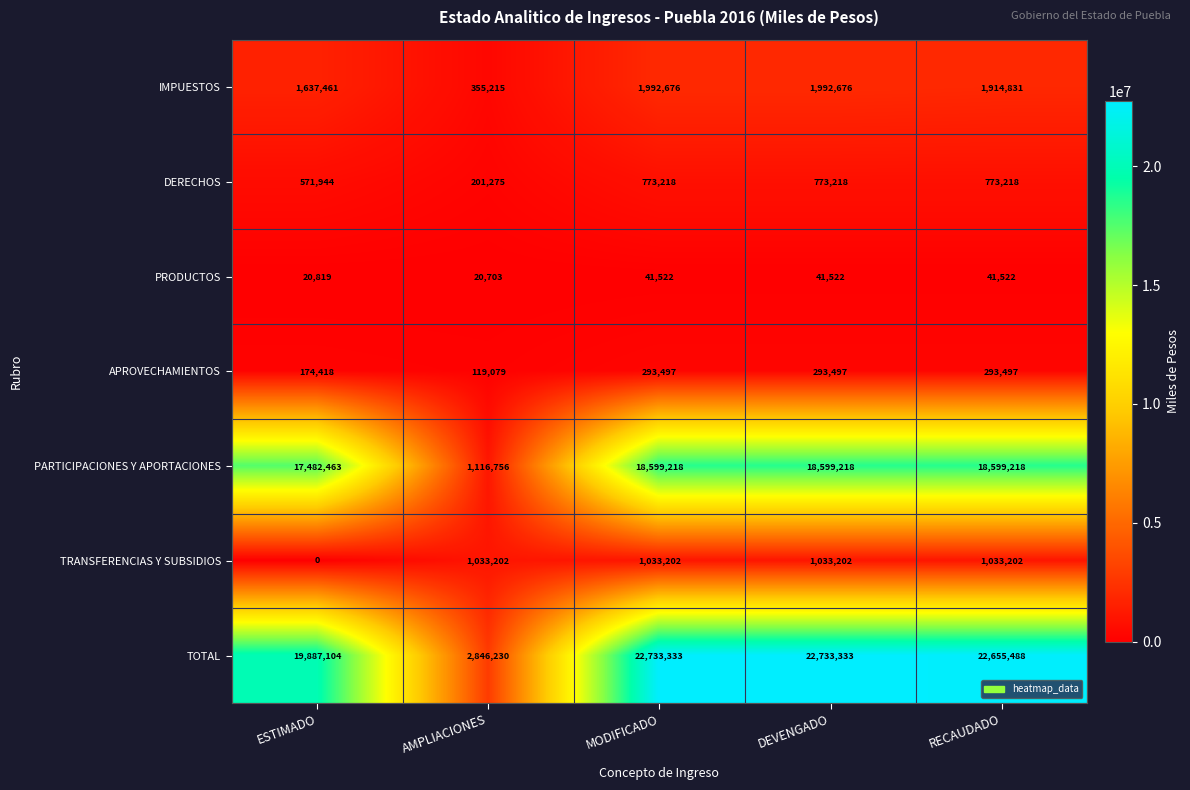

Which category has the lowest value across all series?

ESTIMADO